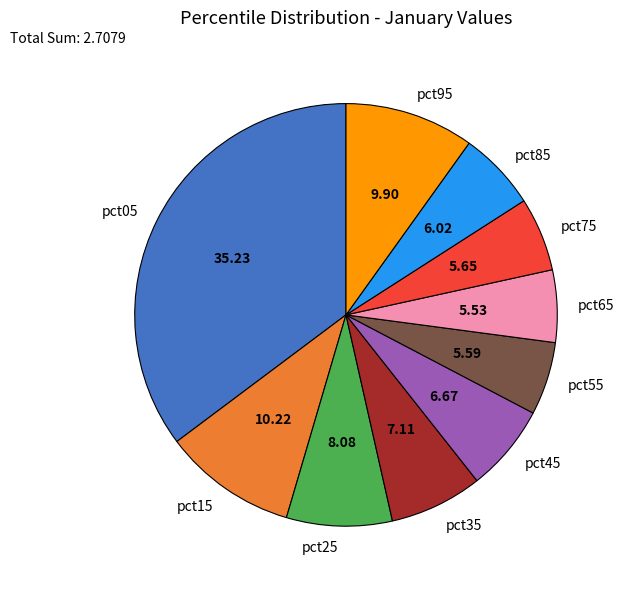

Which has a higher value, pct05 or pct65?

pct05